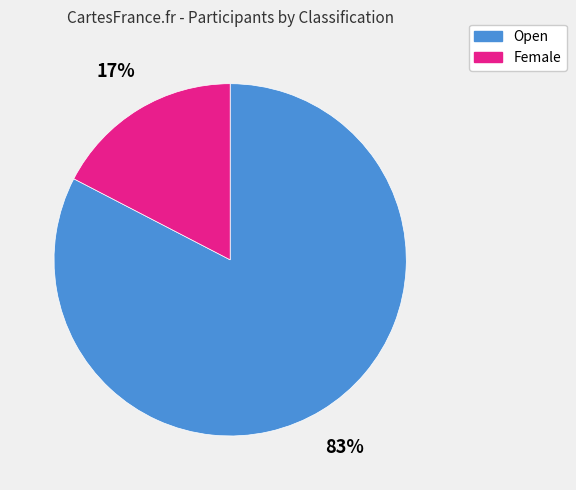

Is it true that Female is 24% of the pie?

False